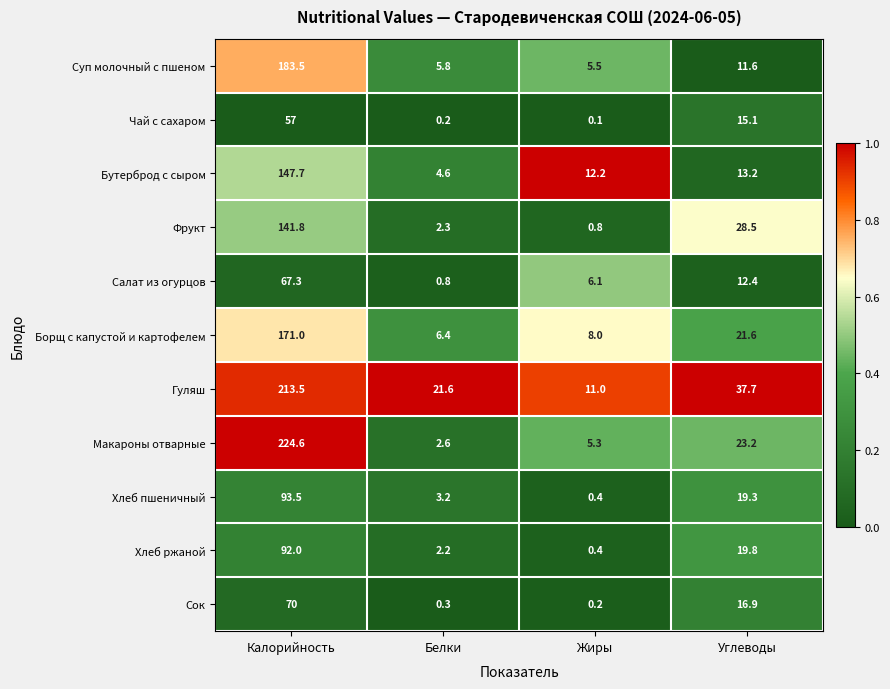

Is it true that Сок equals 0.2 at Жиры?

True